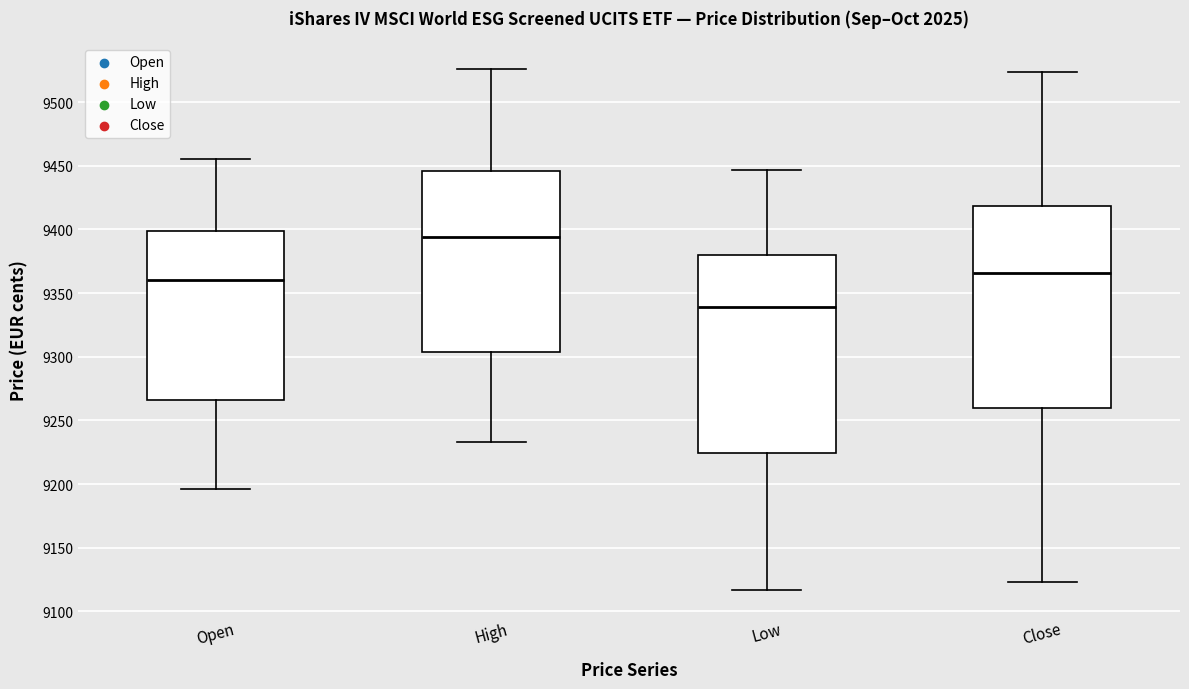

Which box's median line is the lowest?

Low